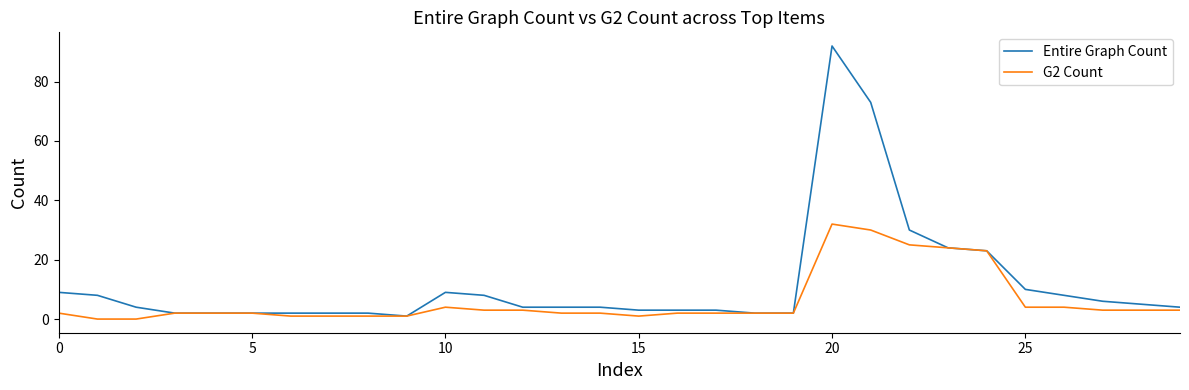

What is the sum of all G2 Count values?

186